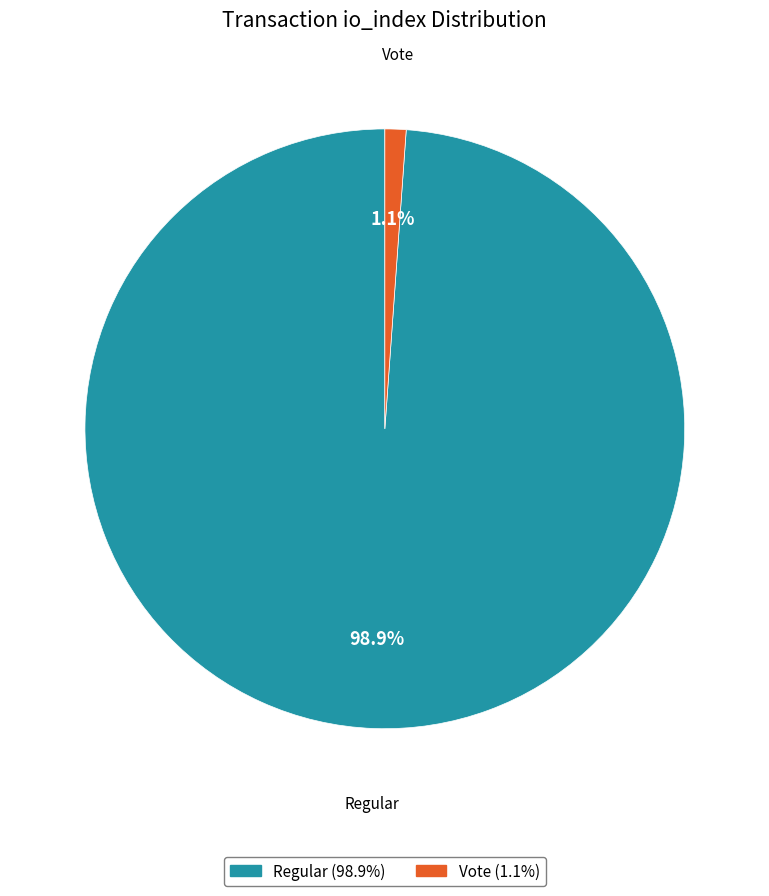

Is there a majority slice in this chart?

Yes